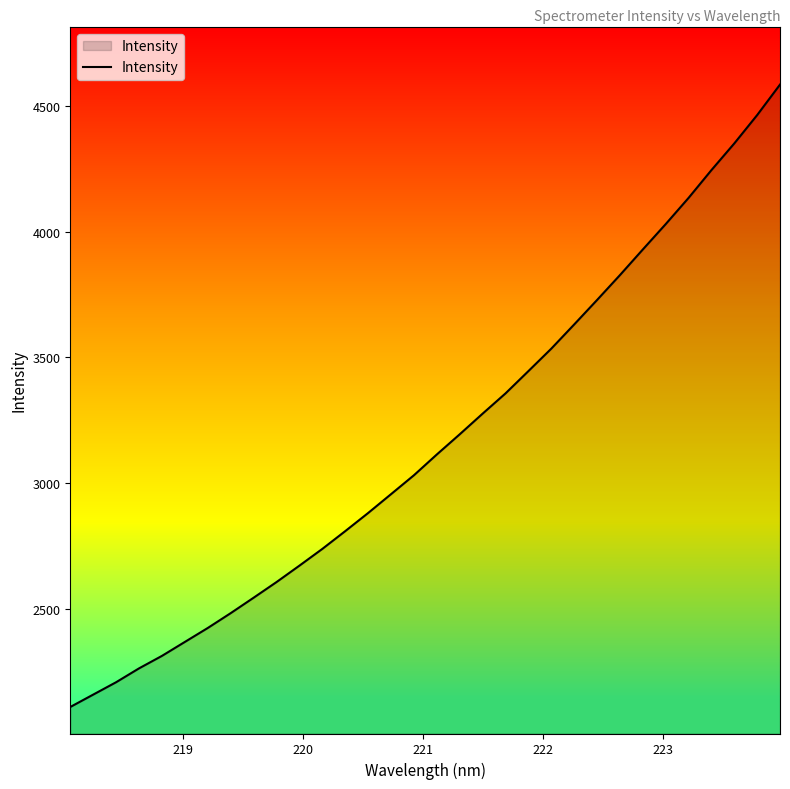

What is the greatest value displayed?

4584.9